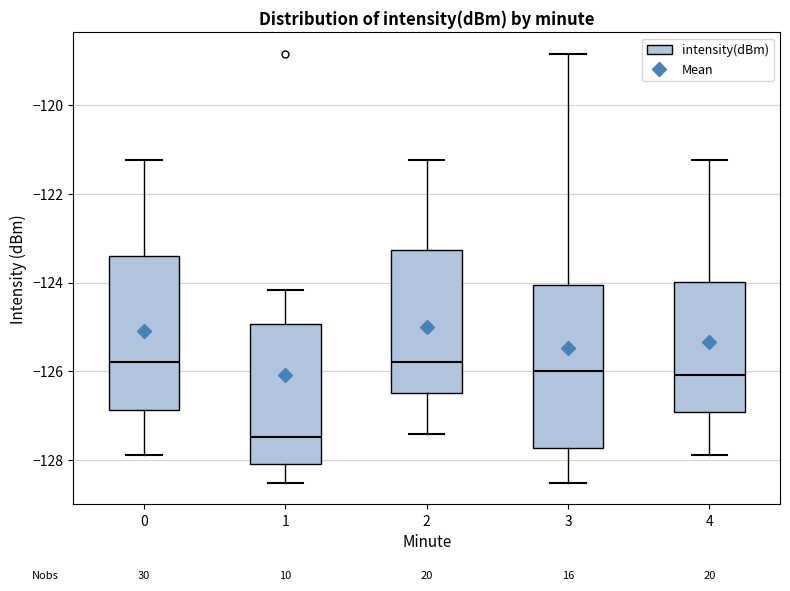

Where is the lower edge of the box at x = 3 on the y-axis? The values are not printed on the chart, so give them approximately, as read against the axis.

-127.8